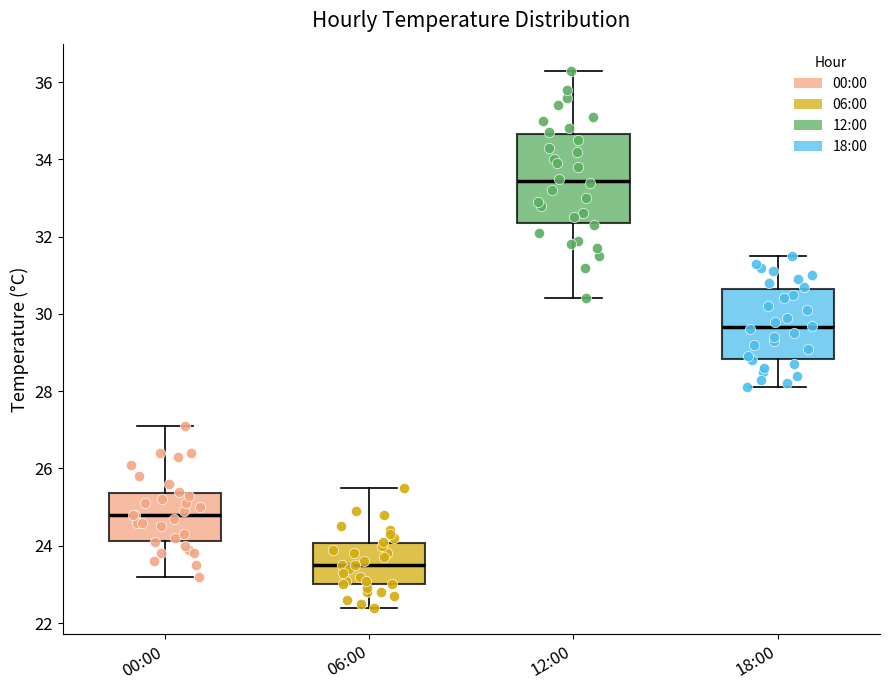

Where is the lower edge of the box for 06:00 on the y-axis? The values are not printed on the chart, so give them approximately, as read against the axis.

23.0